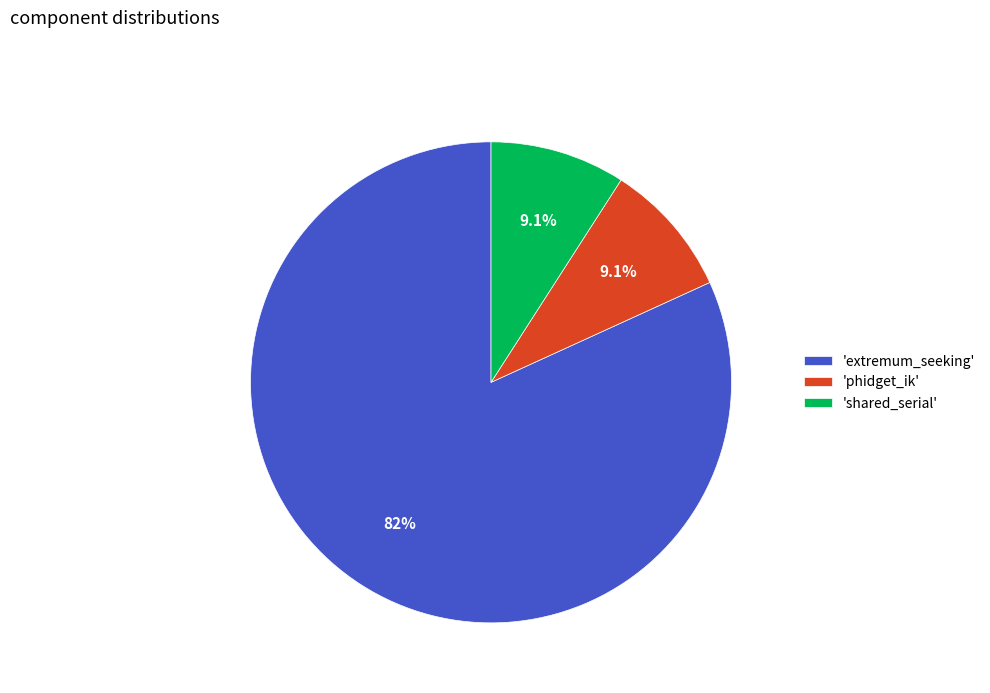

Which category has the biggest portion of the pie?

'extremum_seeking'